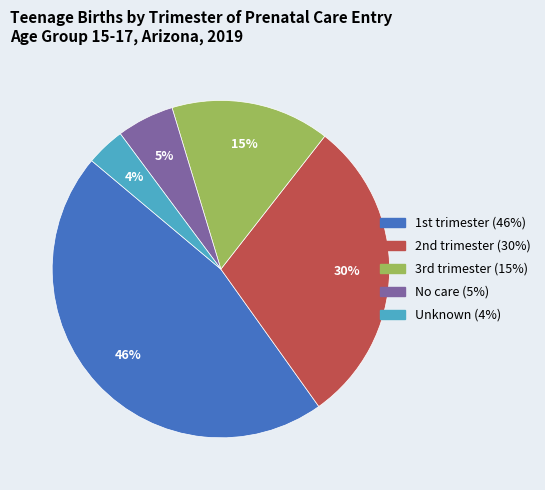

True or false: No care accounts for 5% of the total.

True